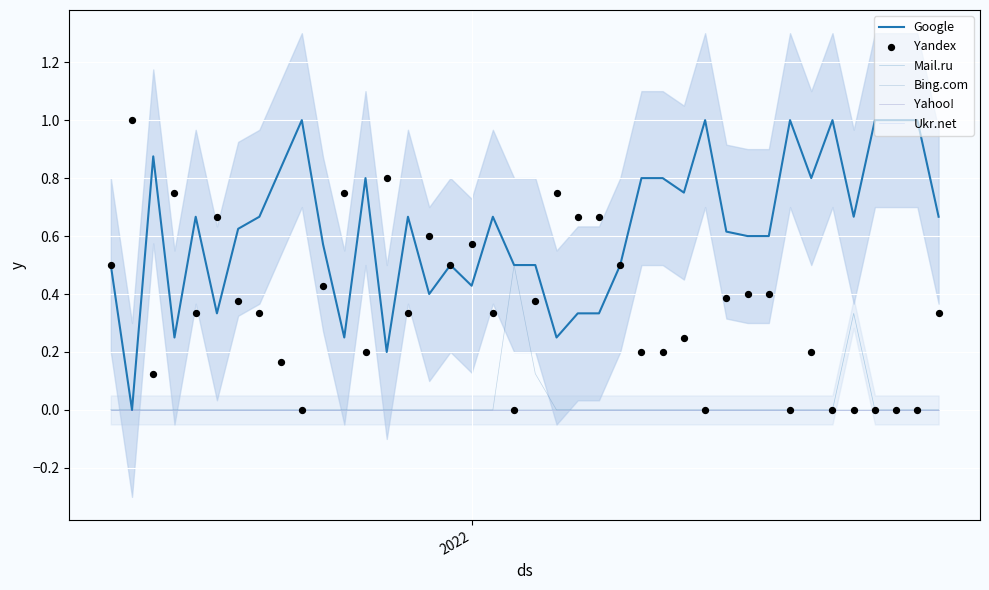

At how many categories does at least one series exceed 0?

40